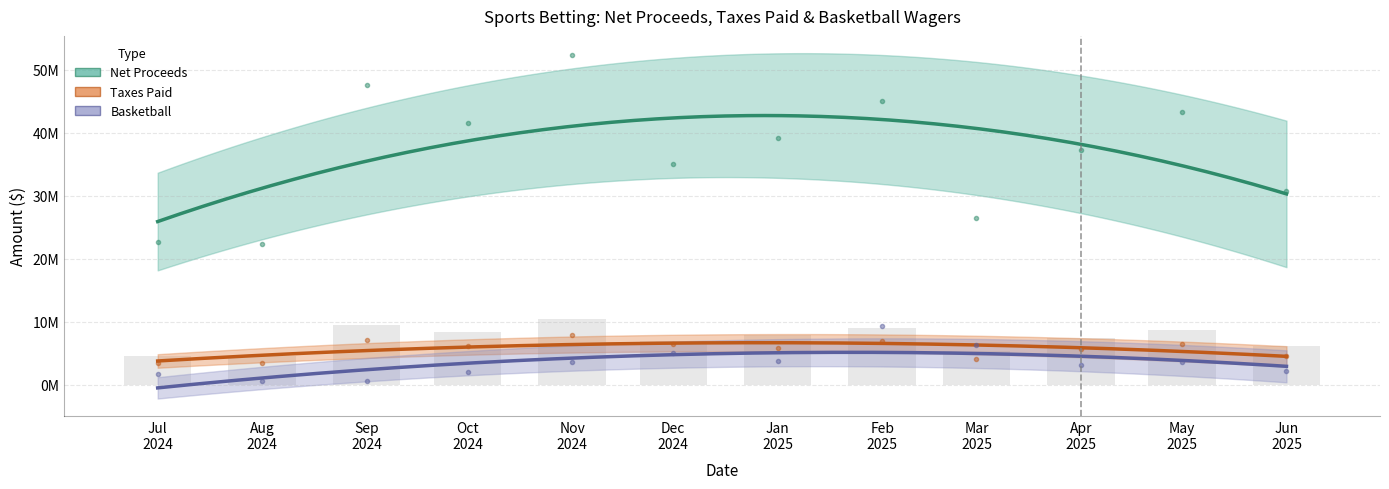

What is the lowest value of the Basketball series?

596000.1